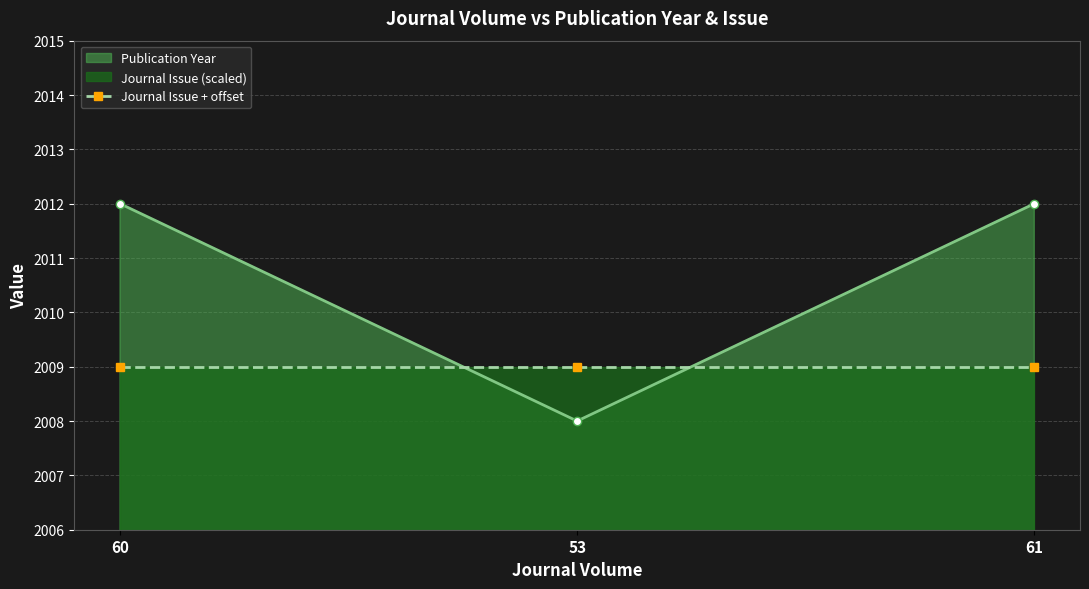

What is the difference between the maximum and minimum values?

4